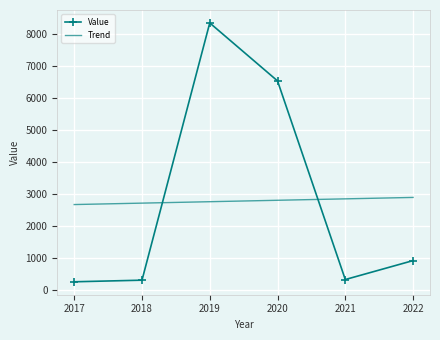

Rank the series by their maximum value, from lowest to highest.

Trend, Value